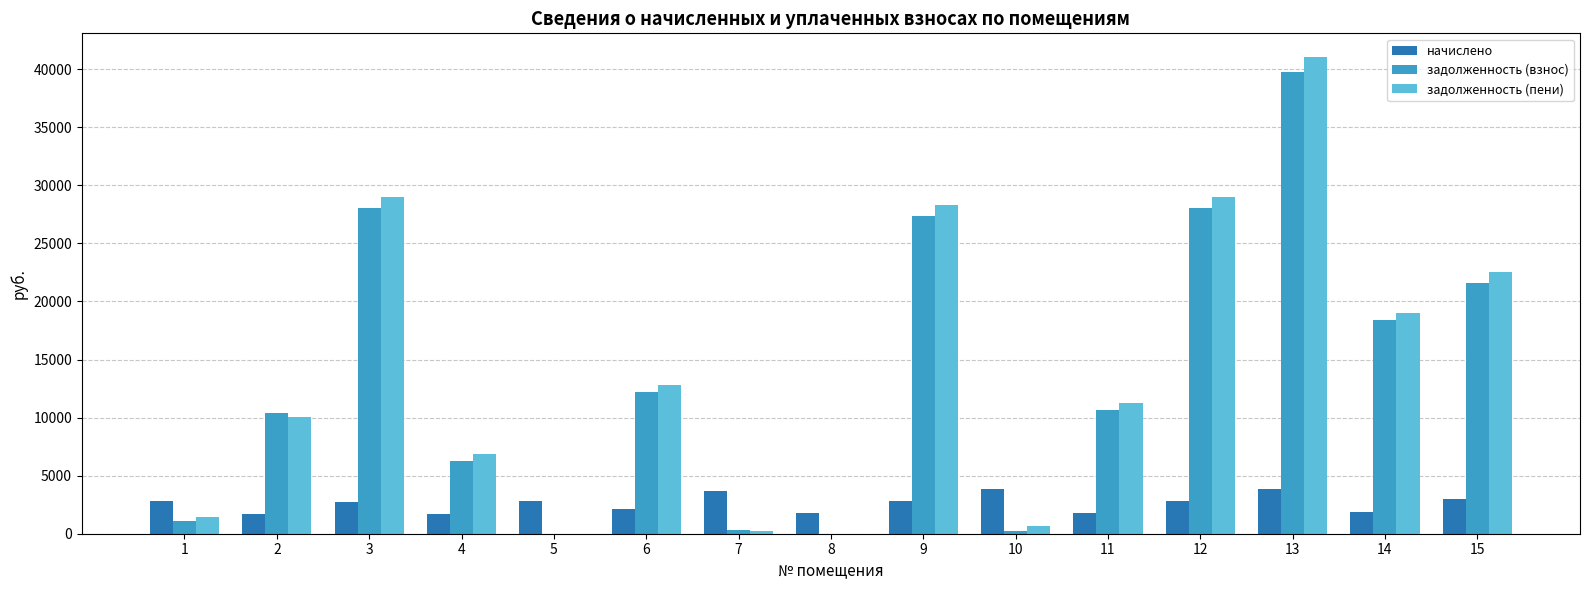

Where is задолженность (пени) nearest to the value 20518?

14